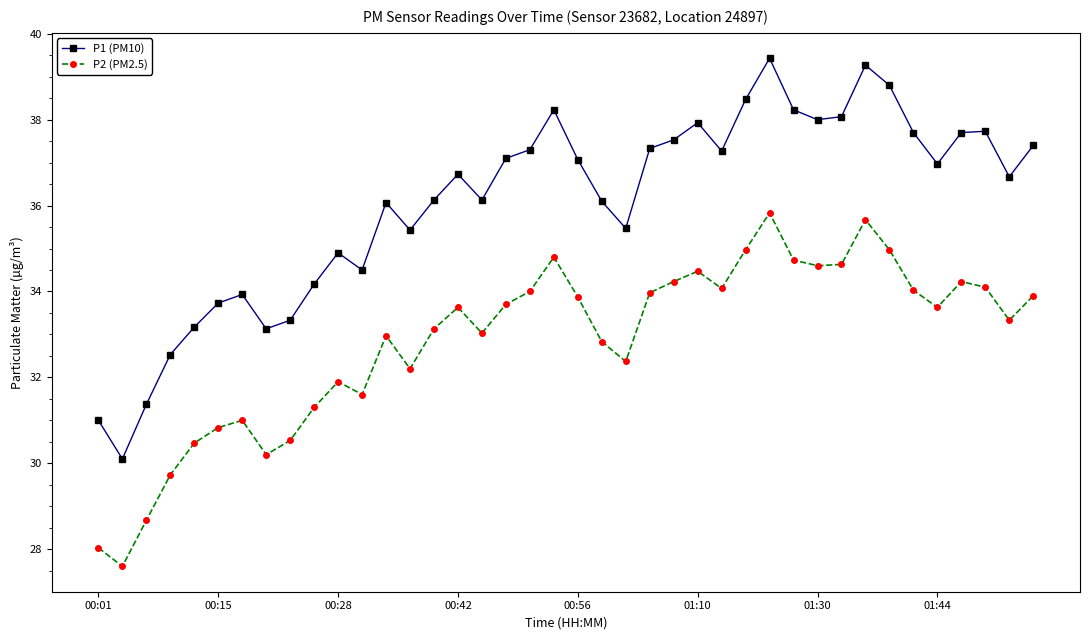

Which series has the largest range (max minus min)?

P1 (PM10)